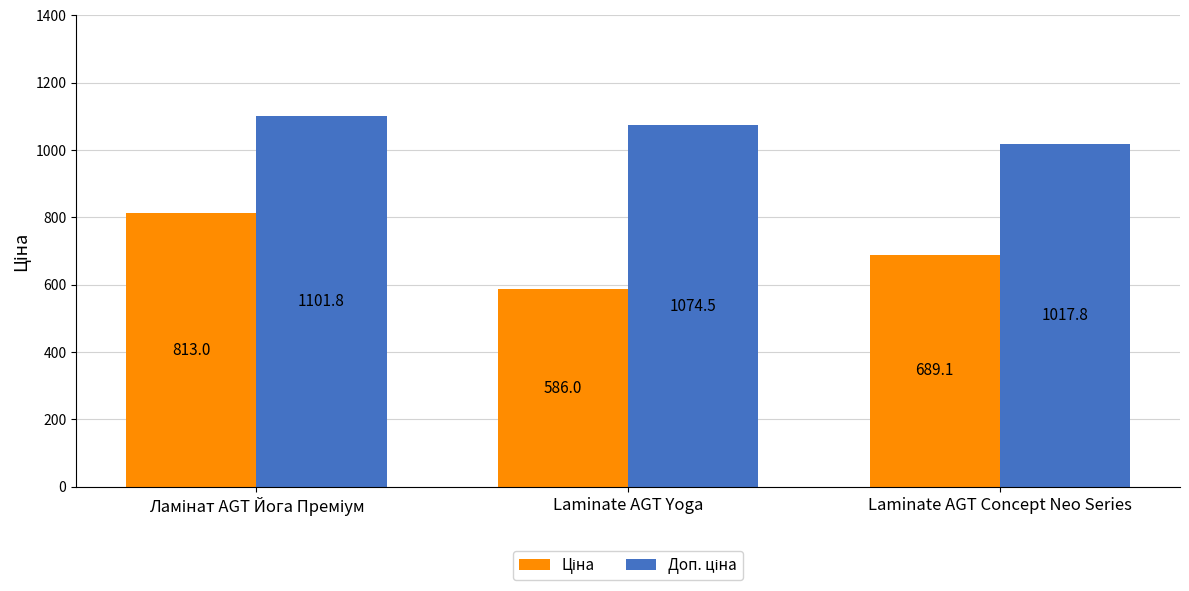

How many bars are there in each group?

2